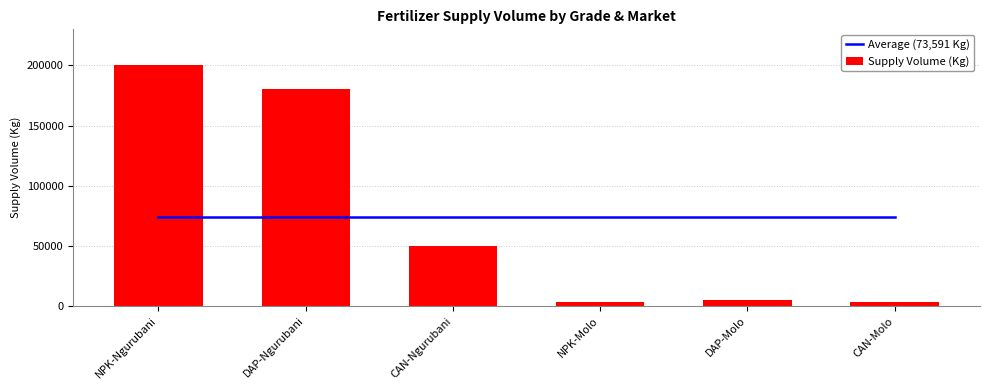

What is the sum of the Supply Volume (Kg) values at NPK-Molo and NPK-Ngurubani?

203500